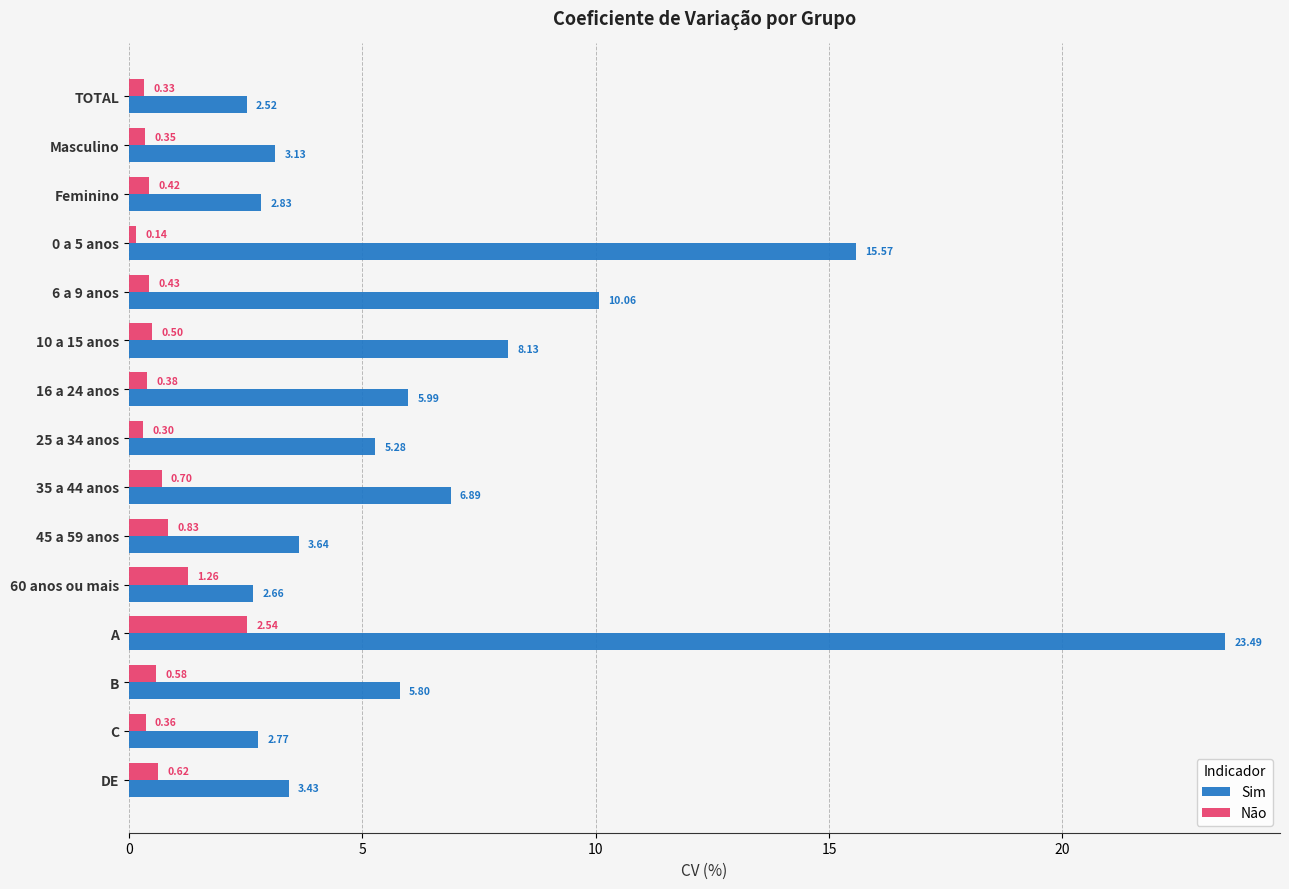

What is the difference between the second highest and minimum values in the Não series?

1.1